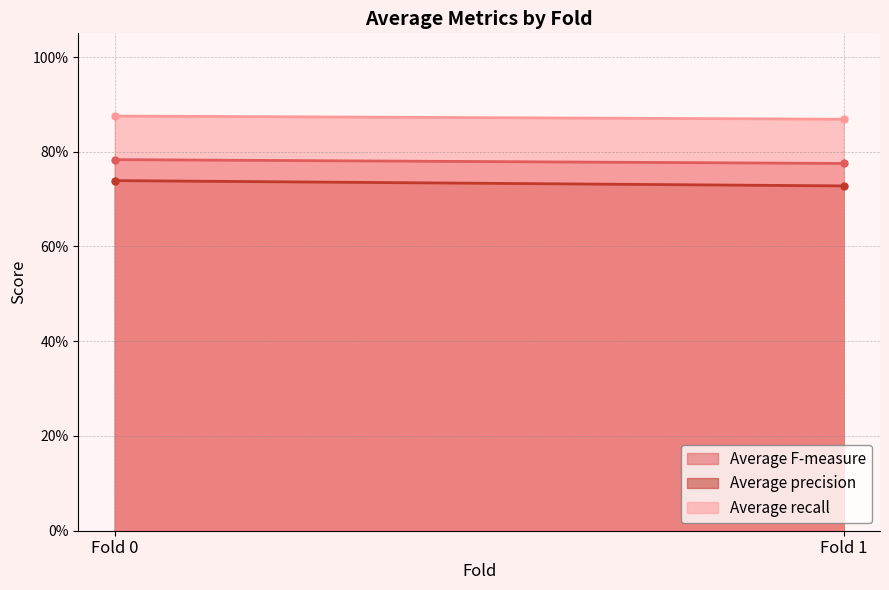

What are all the series names shown in the legend?

Average F-measure, Average precision, Average recall